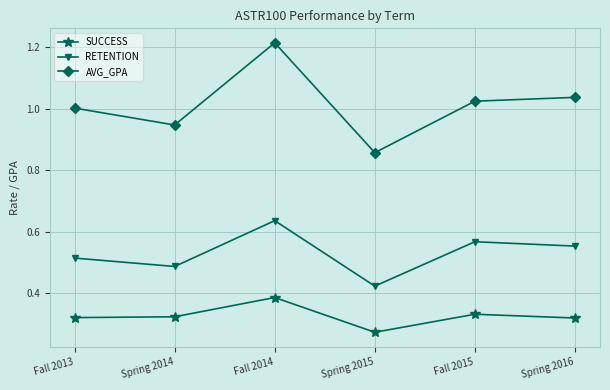

Which series changed the most between Spring 2014 and Spring 2015?

AVG_GPA